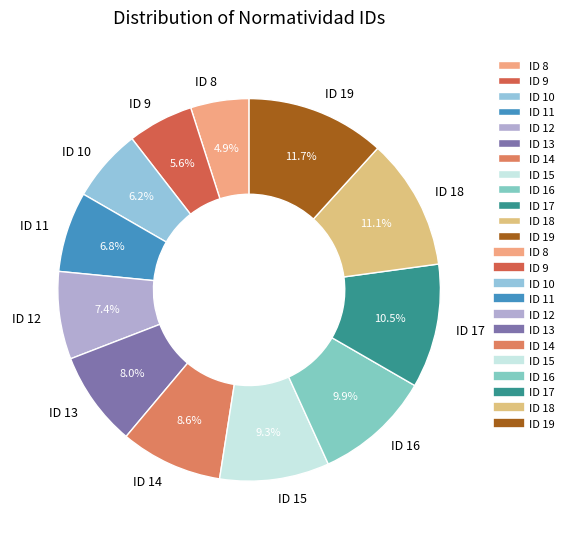

To the nearest percent, what is the difference between the largest and smallest slice percentages?

7%